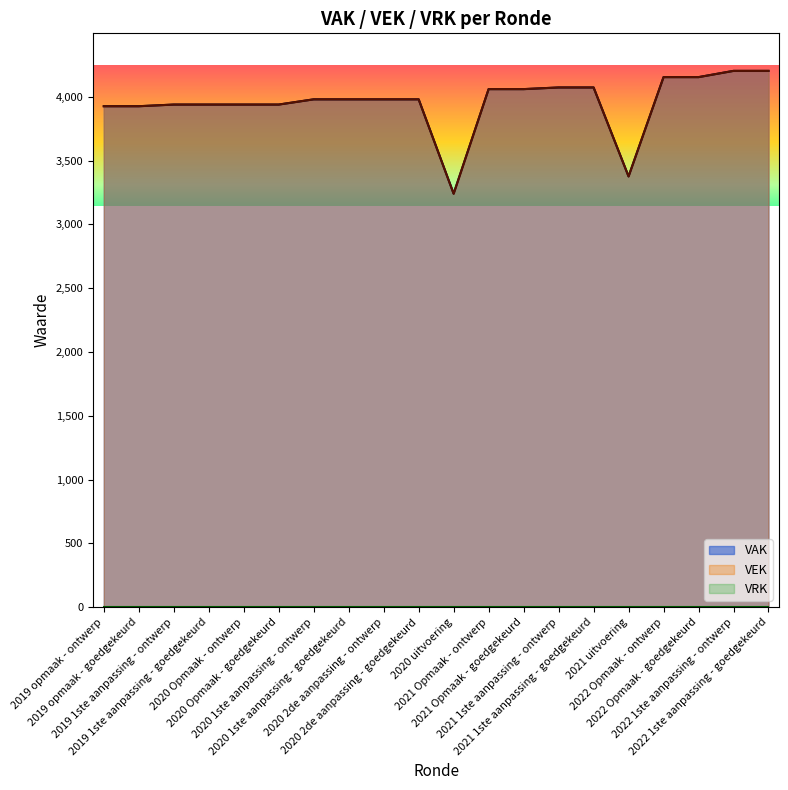

What is the minimum value for VAK?

3241